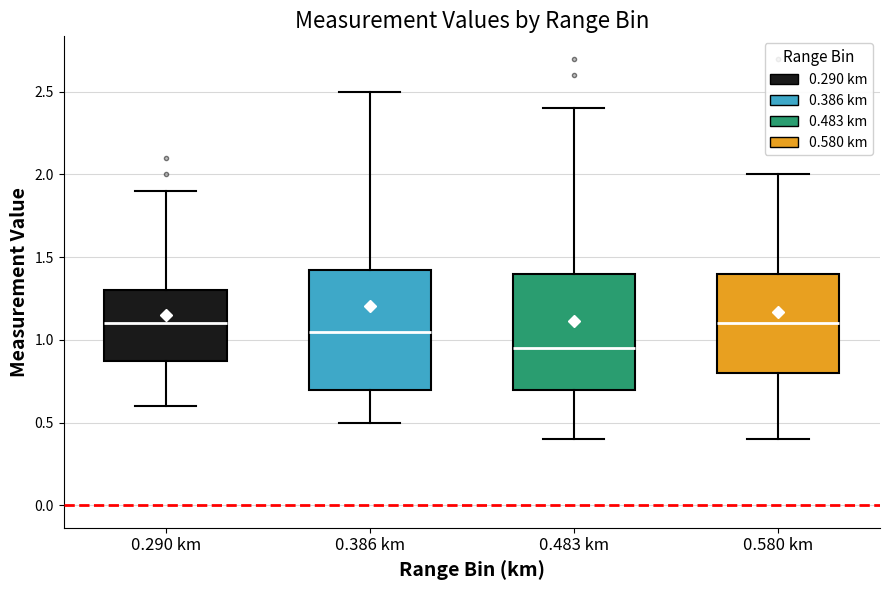

Where is the lower edge of the box for 0.483 km on the y-axis? The values are not printed on the chart, so give them approximately, as read against the axis.

0.70